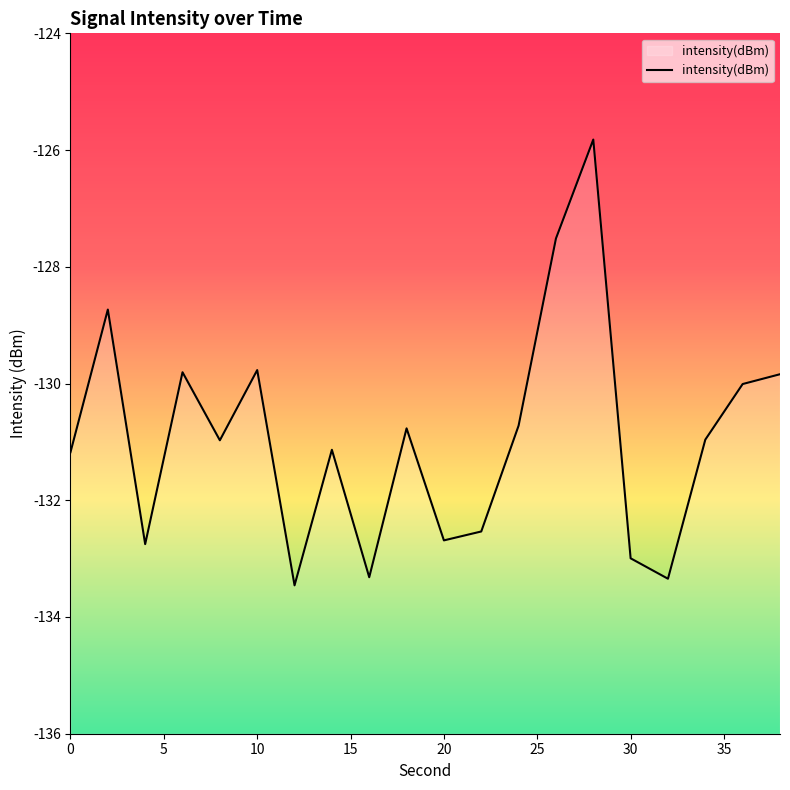

The chart shows a value of -66.9 at 20. True or false?

False